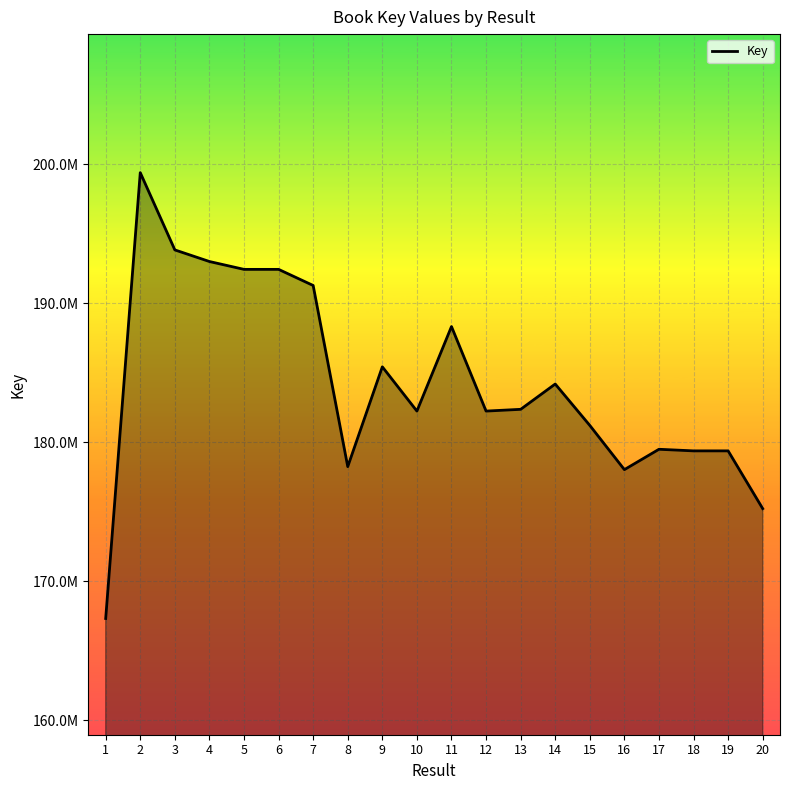

Does the chart display data point markers on the line(s)?

No